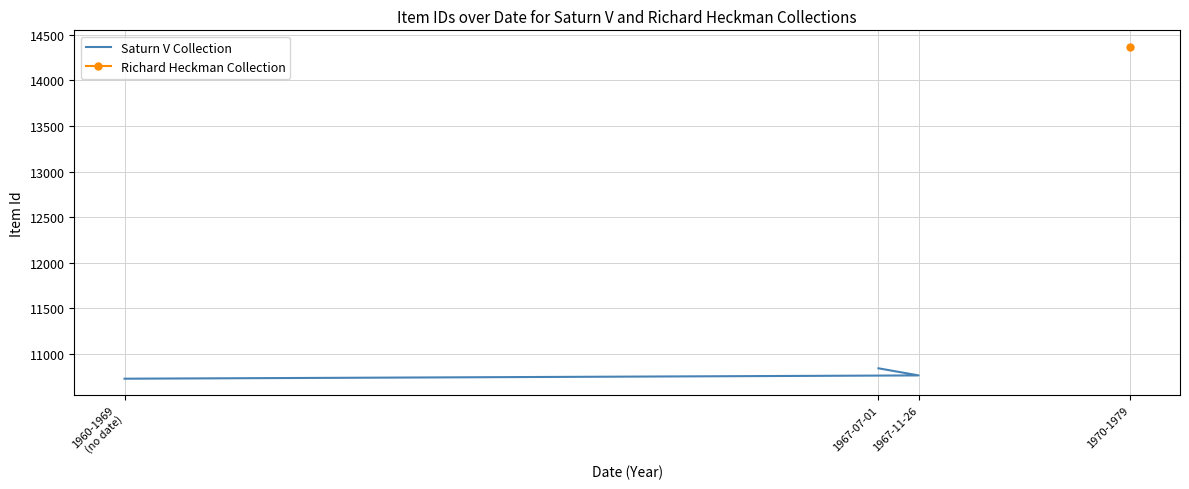

What is the greatest value displayed?

10842